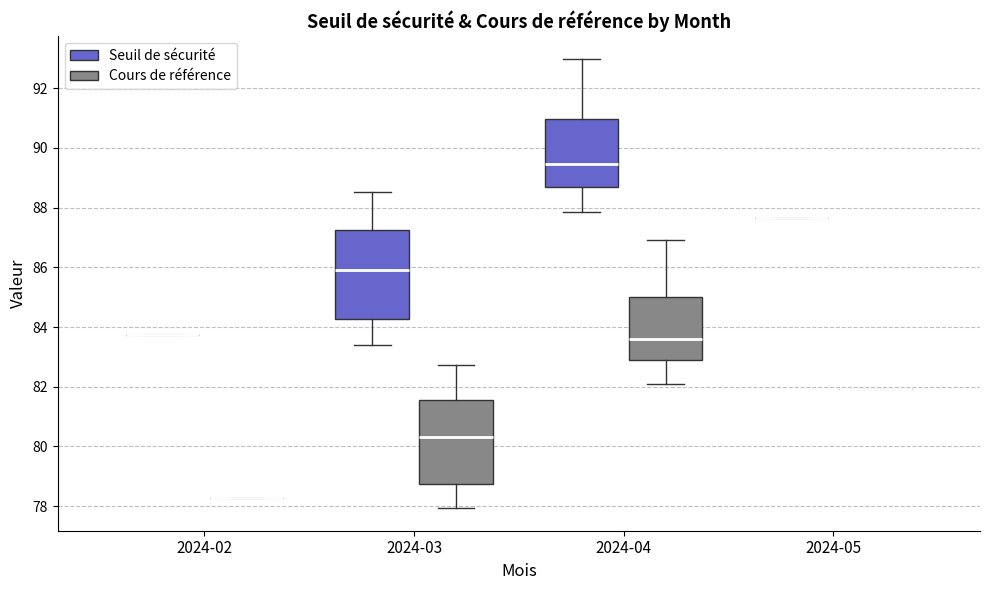

Reading left to right, read every box against the y-axis: the position of its median line, the range the box covers, and the ends of its whiskers. The values are not printed on the chart, so give them approximately, as read against the axis.

2024-02 (Seuil de sécurité): box collapsed to a line at 83.8, whiskers 83.8 to 83.8
2024-02 (Cours de référence): box collapsed to a line at 78.2, whiskers 78.2 to 78.2
2024-03 (Seuil de sécurité): median 86.0, box 84.2 to 87.2, whiskers 83.4 to 88.6
2024-03 (Cours de référence): median 80.4, box 78.8 to 81.6, whiskers 78.0 to 82.8
2024-04 (Seuil de sécurité): median 89.4, box 88.8 to 91.0, whiskers 87.8 to 93.0
2024-04 (Cours de référence): median 83.6, box 83.0 to 85.0, whiskers 82.2 to 87.0
2024-05 (Seuil de sécurité): box collapsed to a line at 87.6, whiskers 87.6 to 87.6
2024-05 (Cours de référence): box collapsed to a line at 82.0, whiskers 82.0 to 82.0